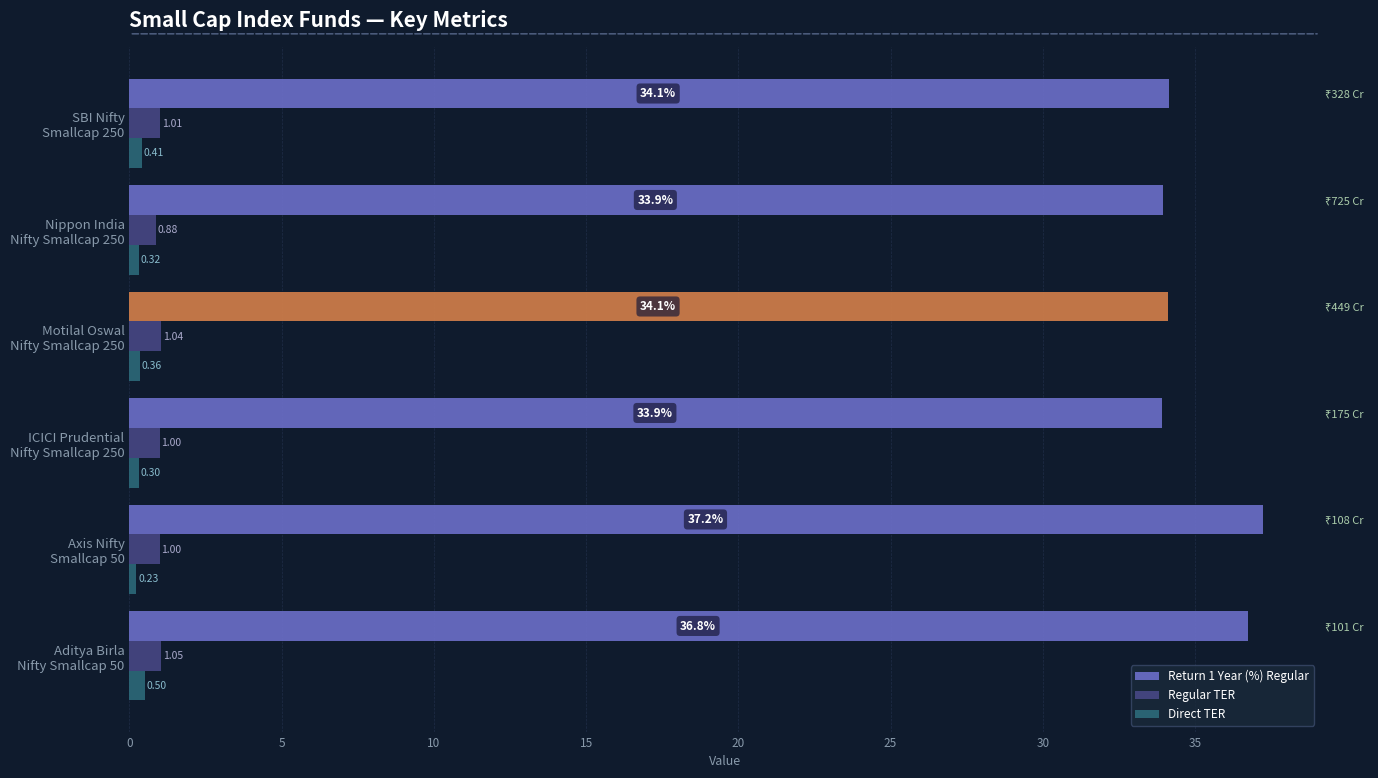

What is the value of the Direct TER bar at the 6th from the left?

0.4